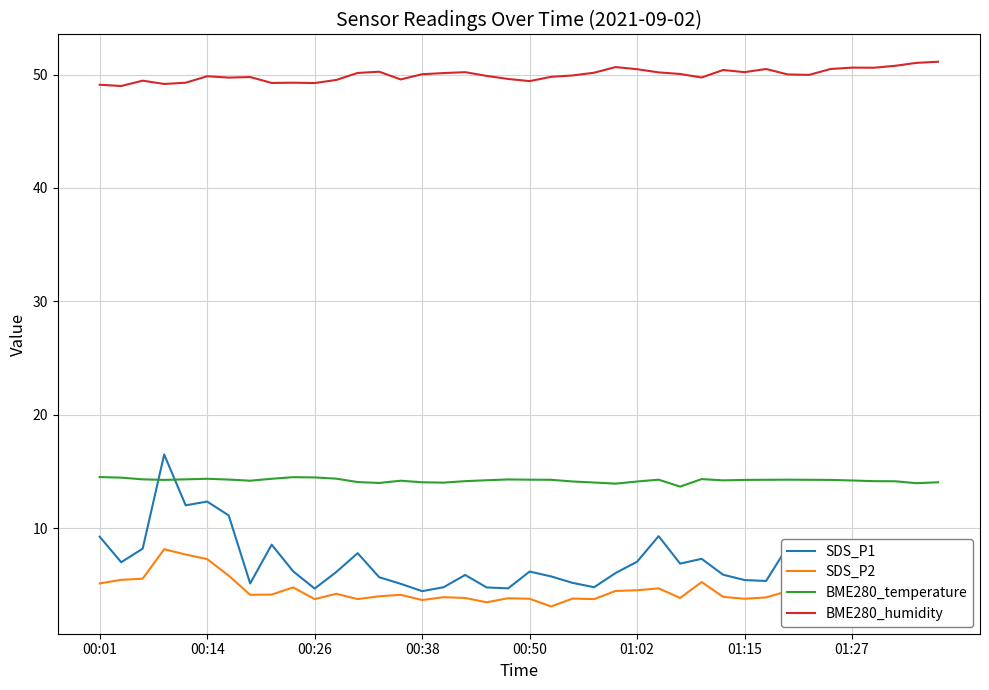

Which series has the largest total across all categories?

BME280_humidity